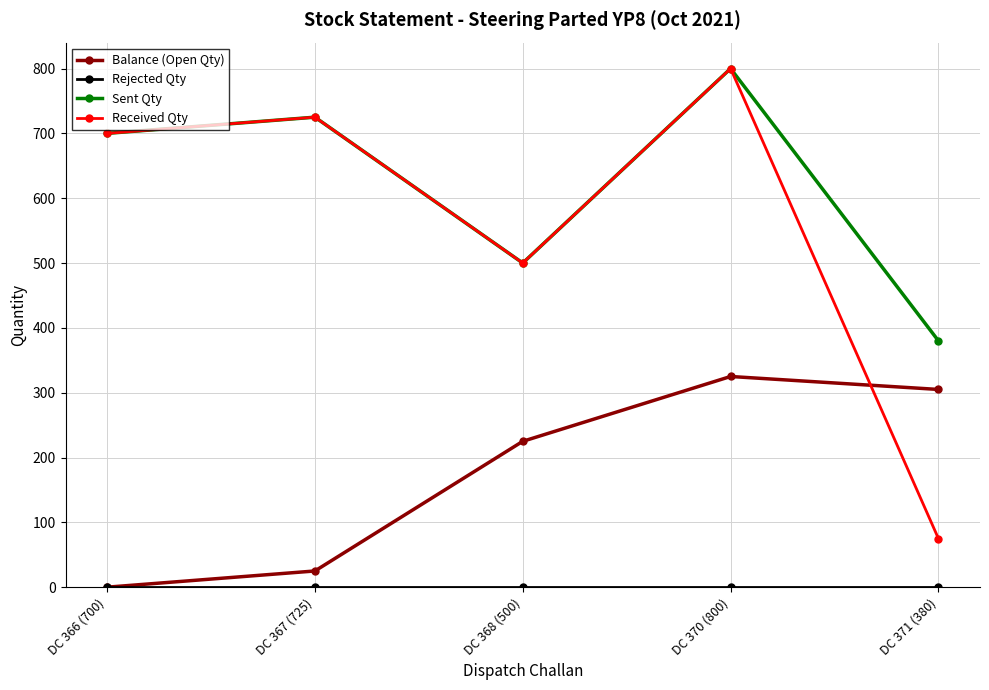

Which series has the largest range (max minus min)?

Received Qty